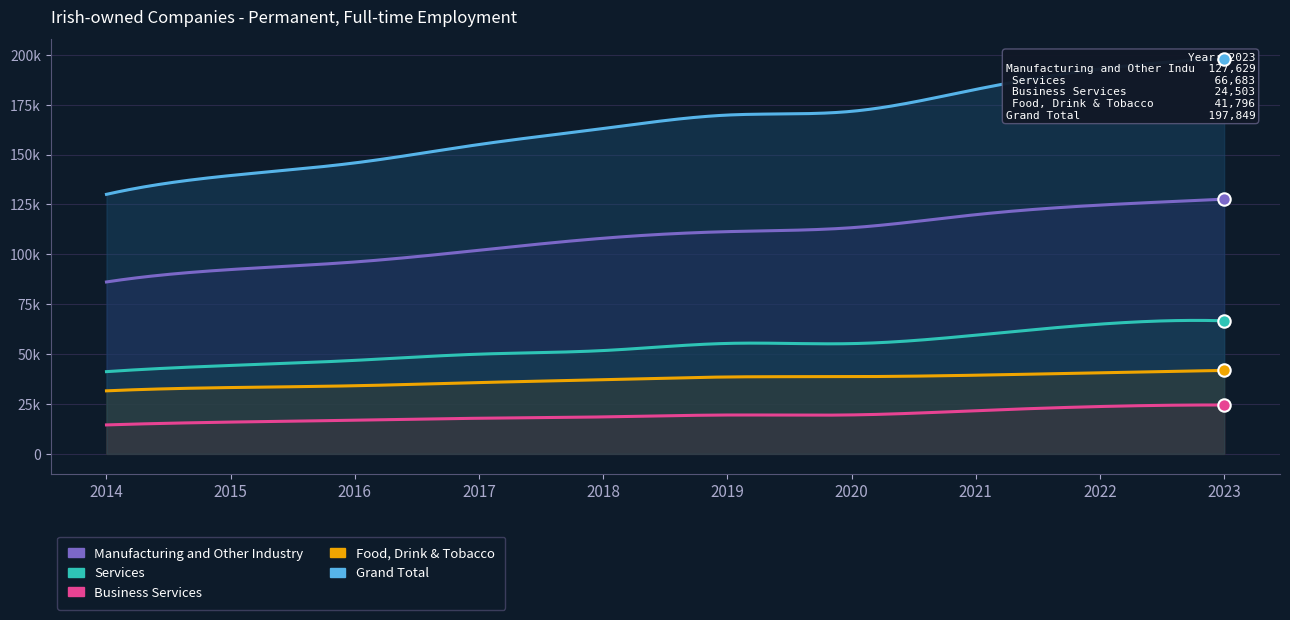

Which series contains the highest Y value?

Grand Total